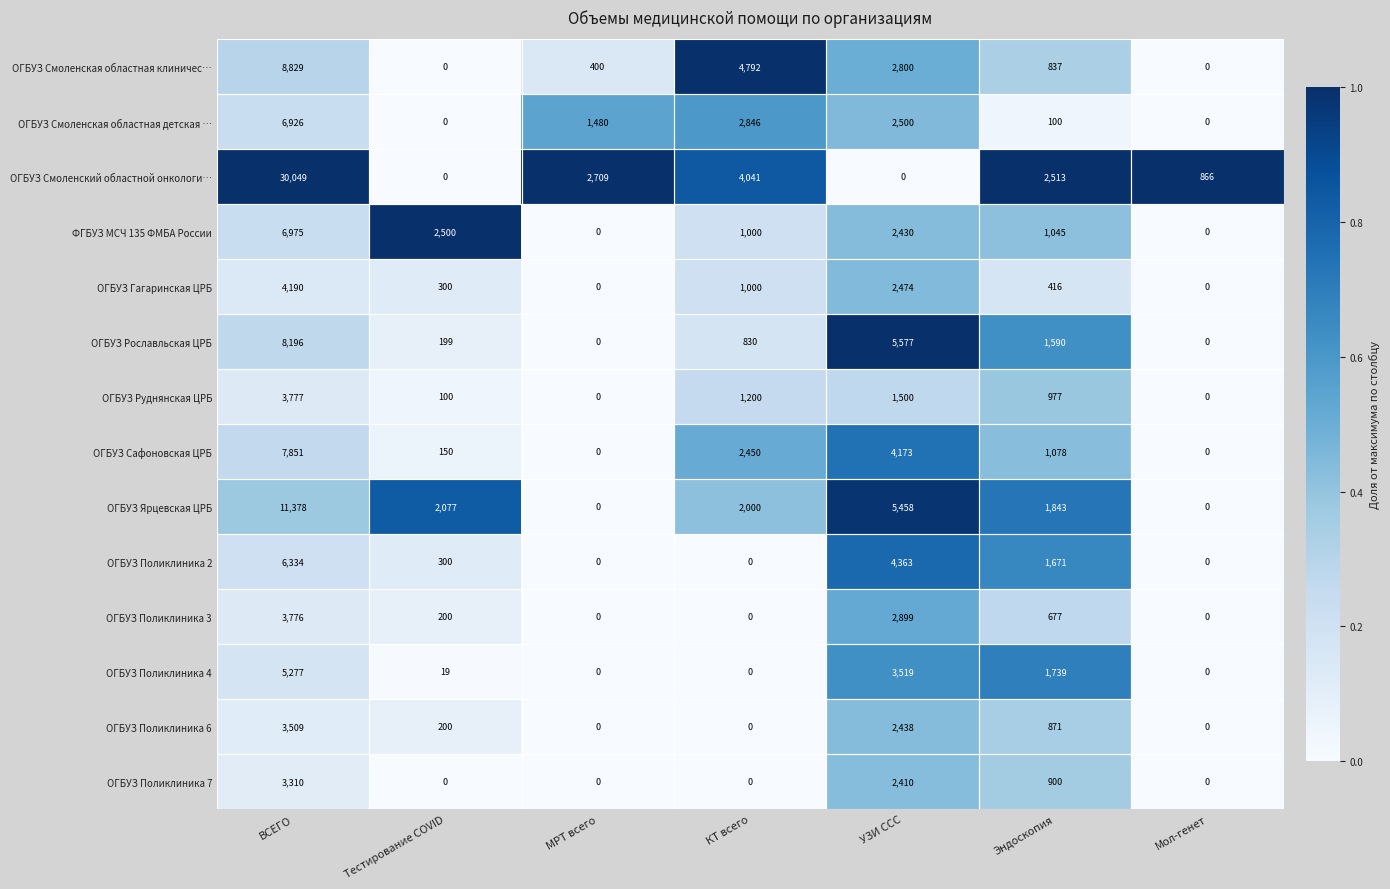

Is it true that ОГБУЗ Ярцевская ЦРБ equals 2000 at КТ всего?

True